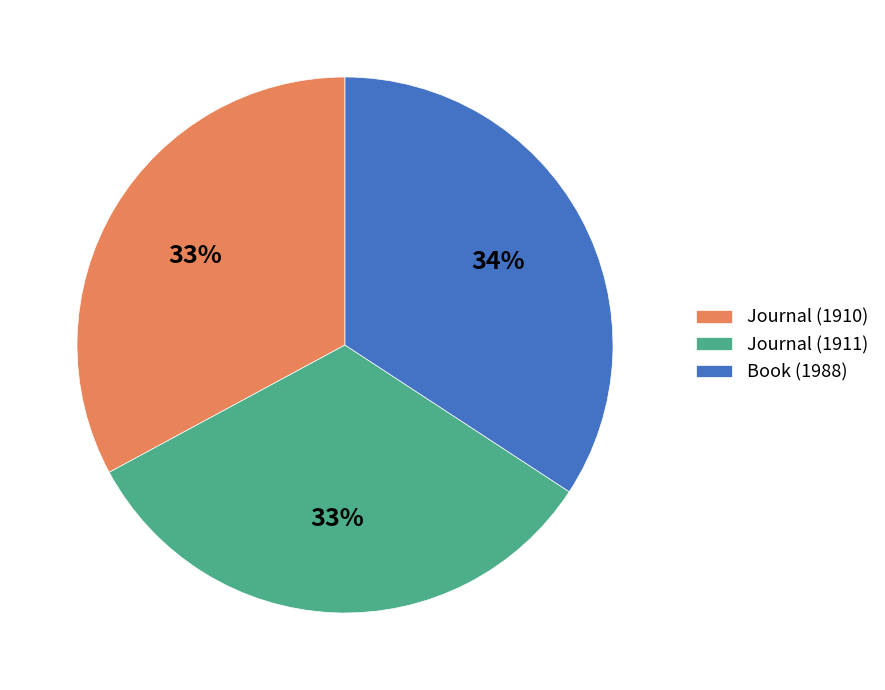

What is the largest slice in the pie chart?

Book (1988)